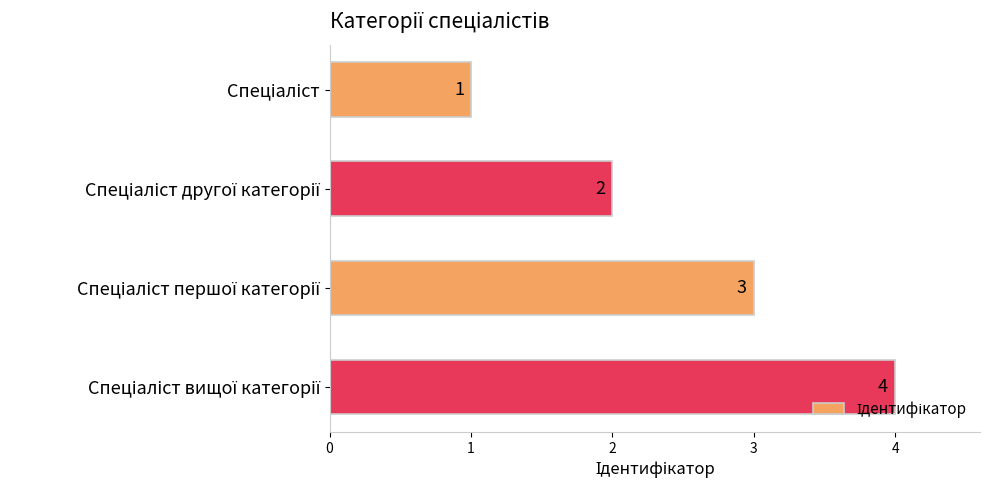

How many values are between 2 and 4?

3